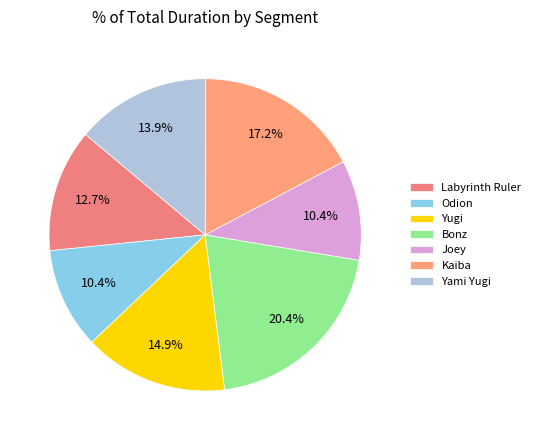

What is the change in value from Yugi to Yami Yugi?

-5712